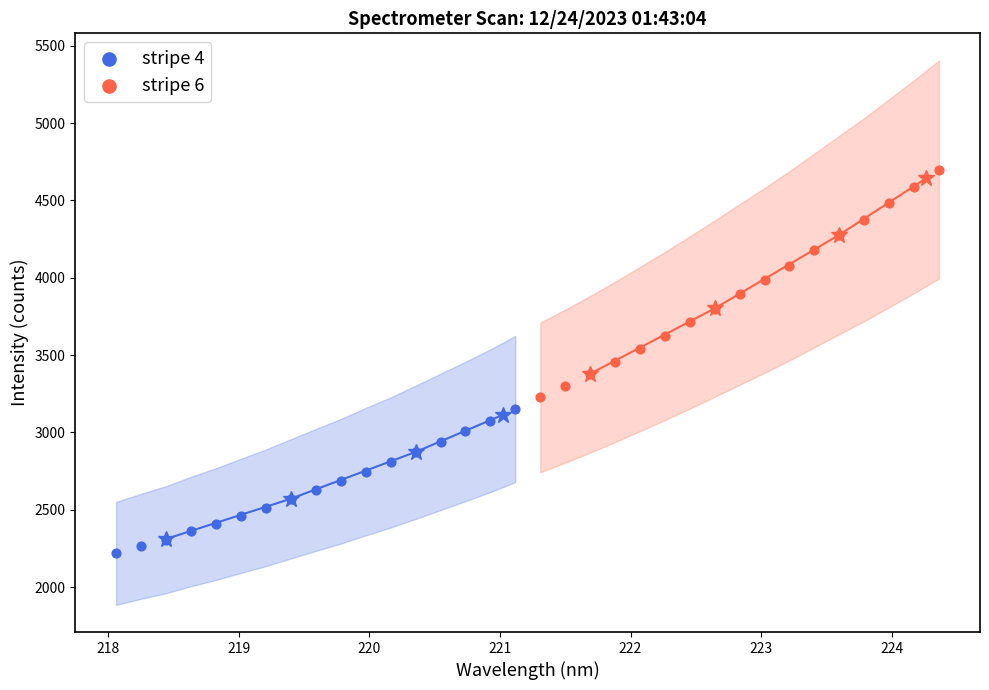

Which series contains the lowest Y value?

stripe 4